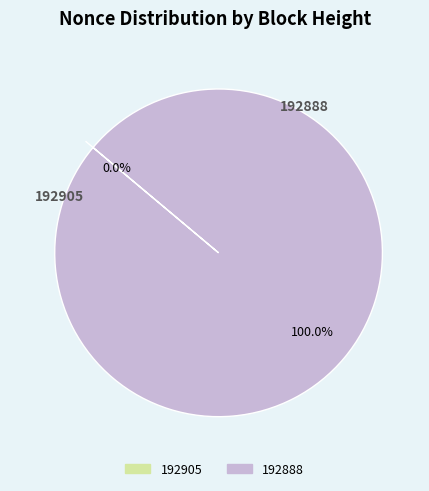

What is the largest slice in the pie chart?

192888